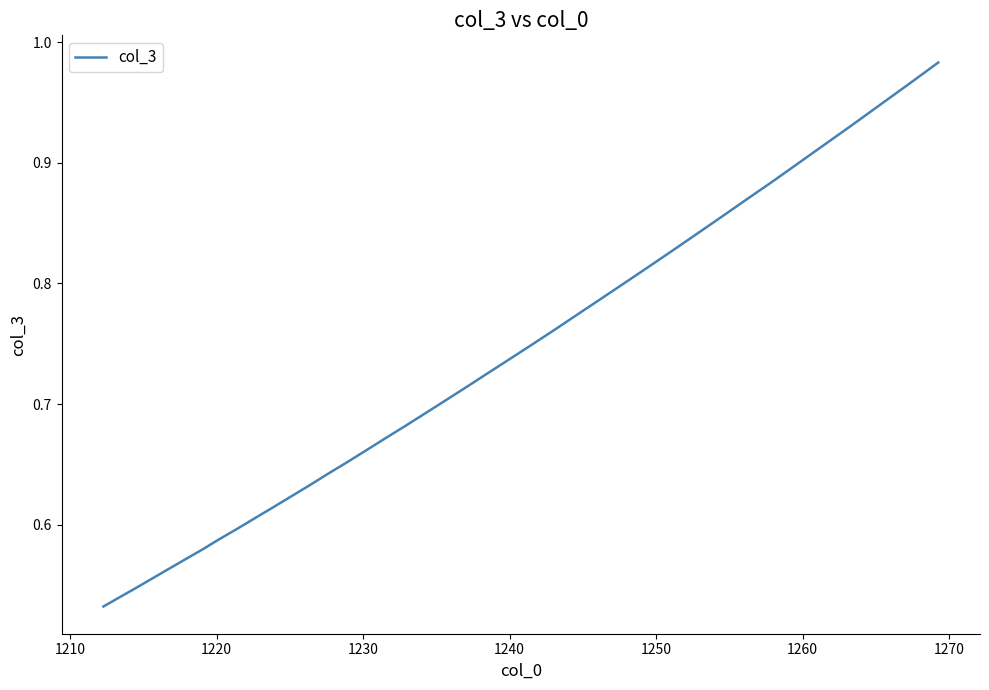

Is this an area chart (filled region under the line)?

No